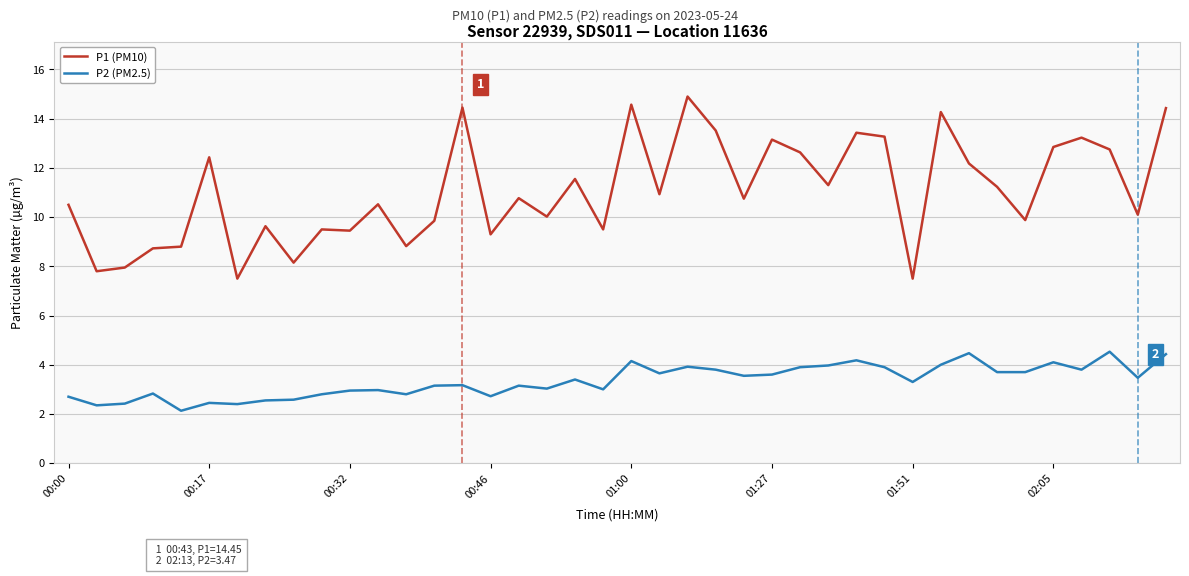

How many lines are shown in the chart?

2